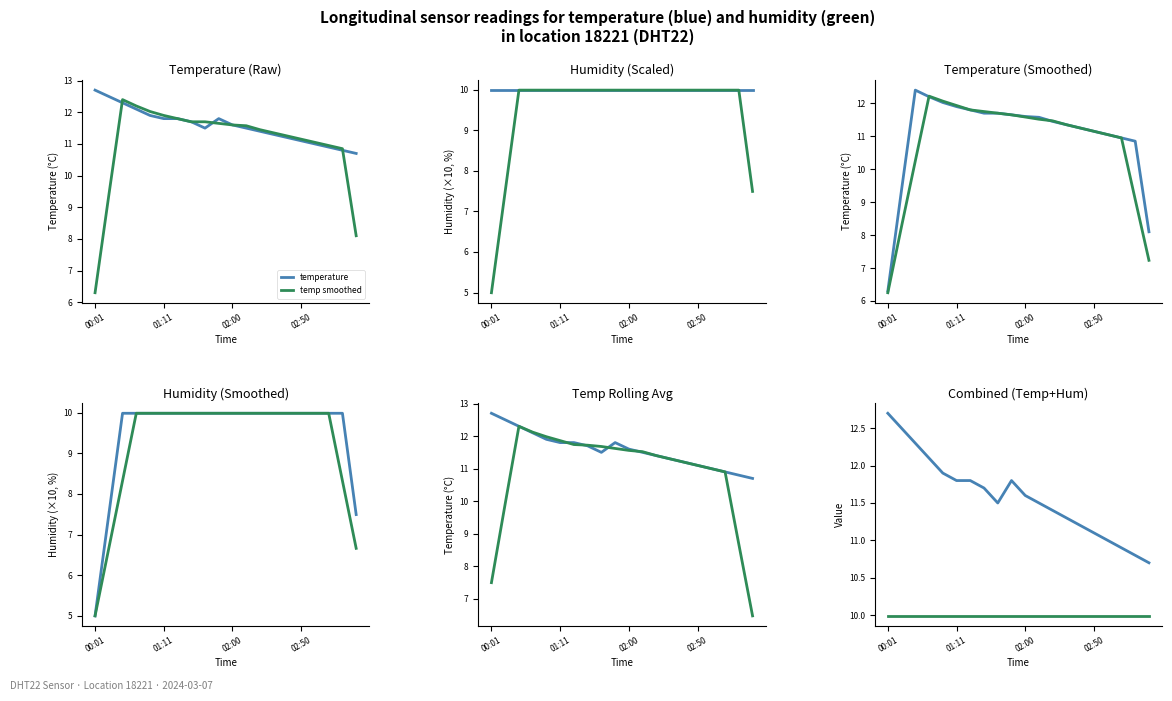

What is the difference between the highest and lowest values at 7?

1.8